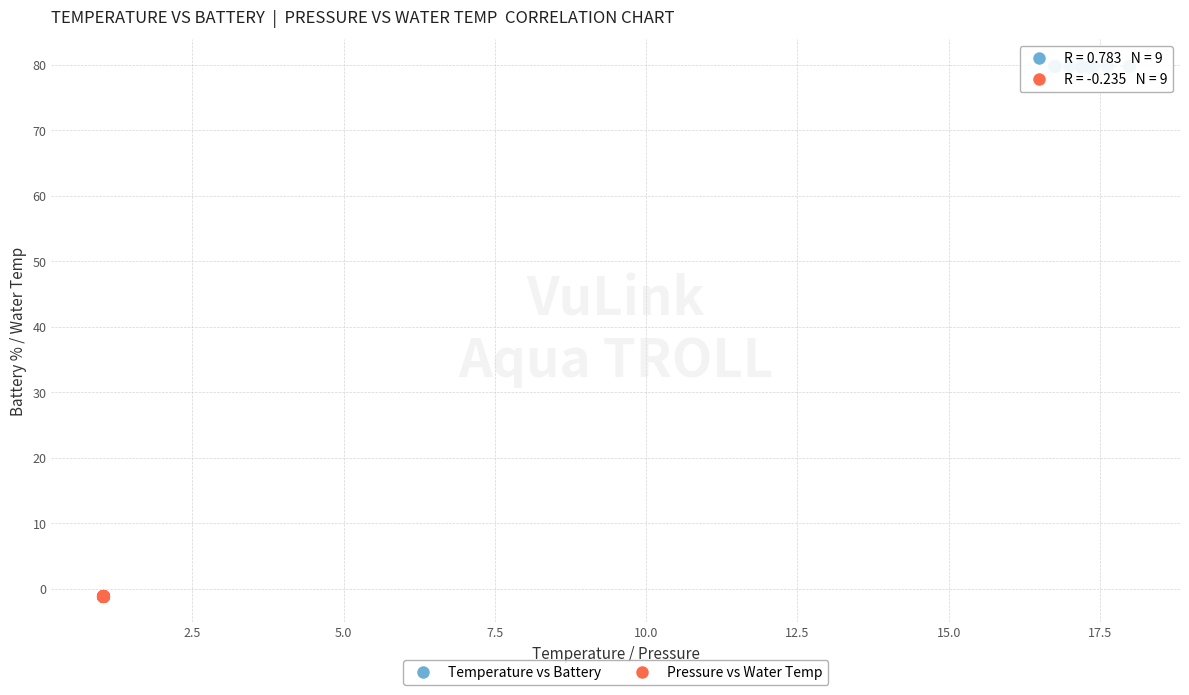

Which series contains the lowest Y value?

Pressure vs Water Temp